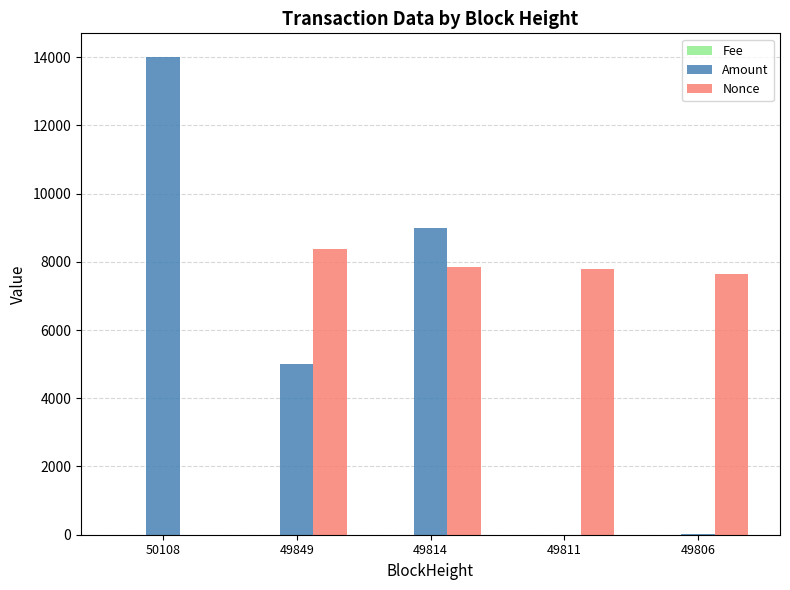

What is the maximum value shown in the chart?

13998.7